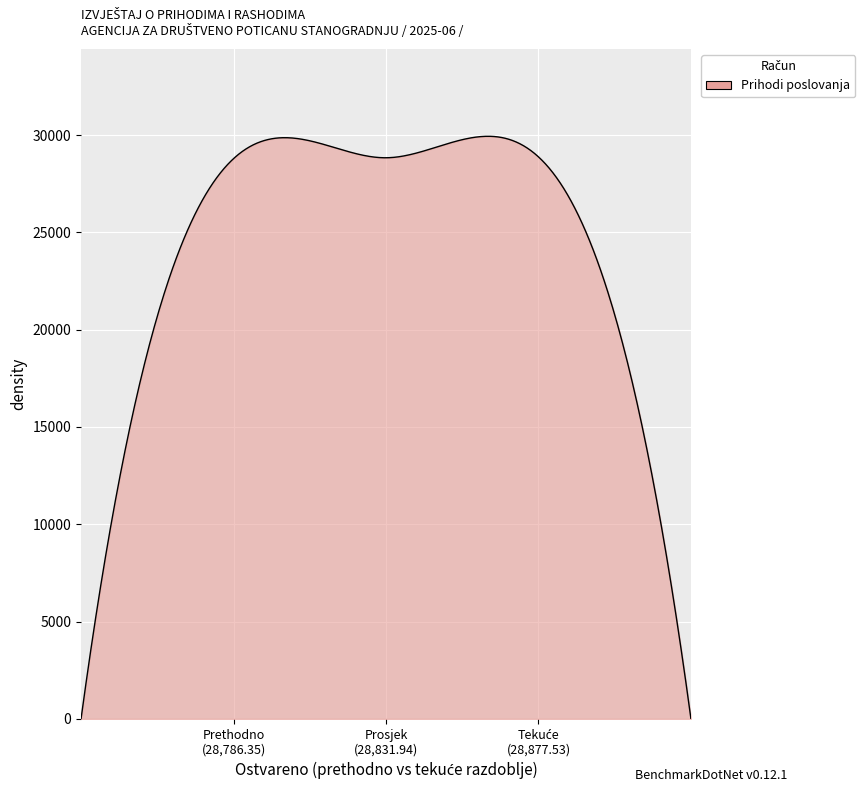

How many series are shown in this chart?

1